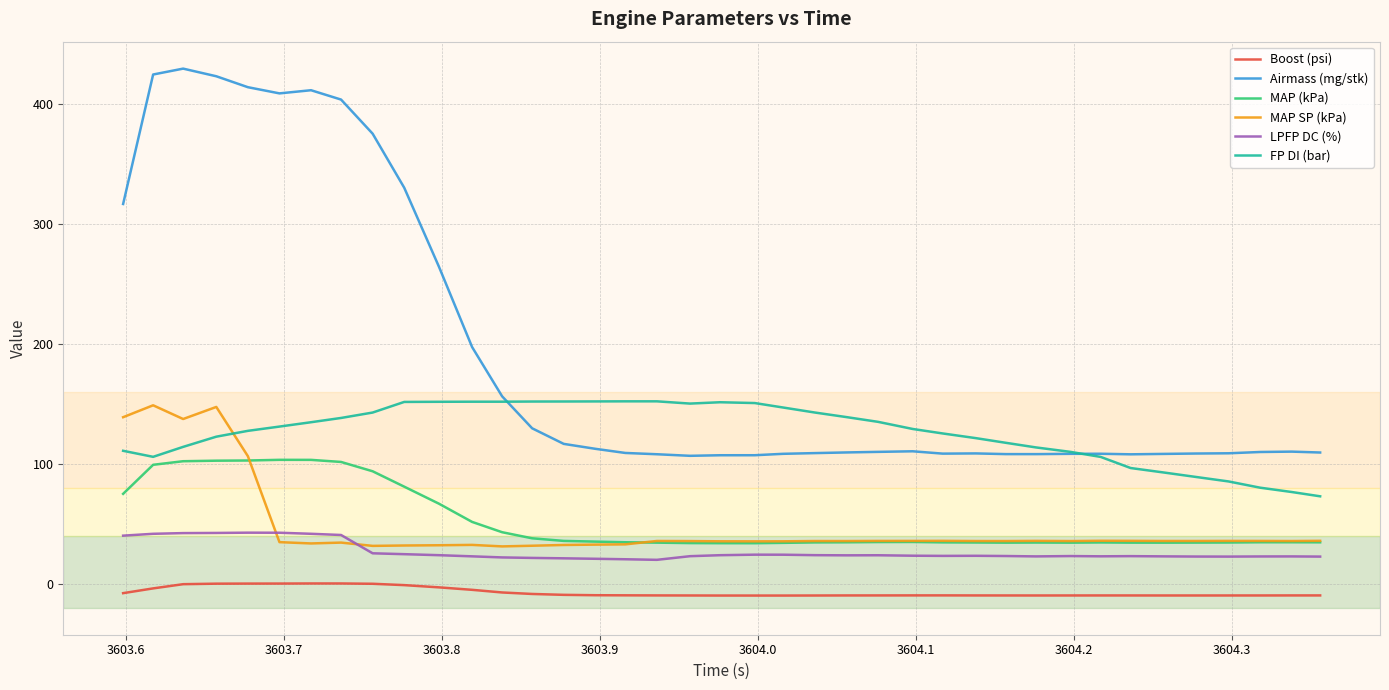

True or false: Airmass (mg/stk) and Boost (psi) cross at least once.

False